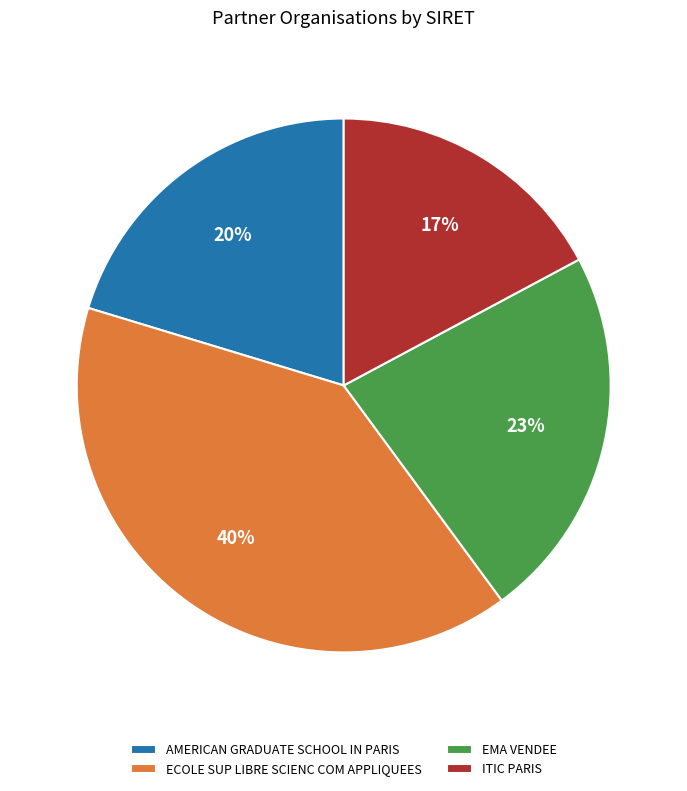

True or false: AMERICAN GRADUATE SCHOOL IN PARIS accounts for 20% of the total.

True